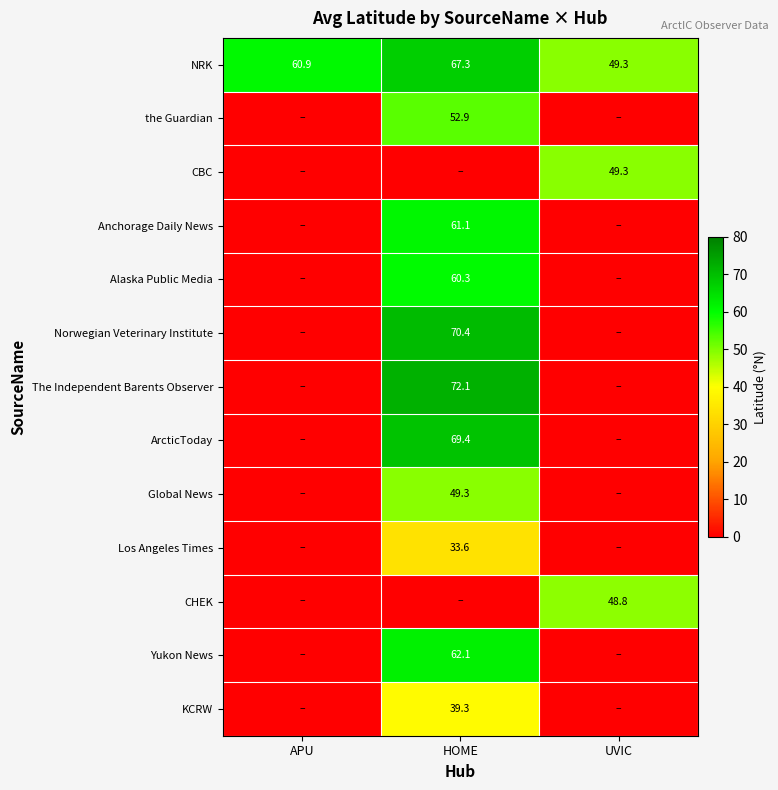

True or false: Los Angeles Times has a value of 23.1 at HOME.

False